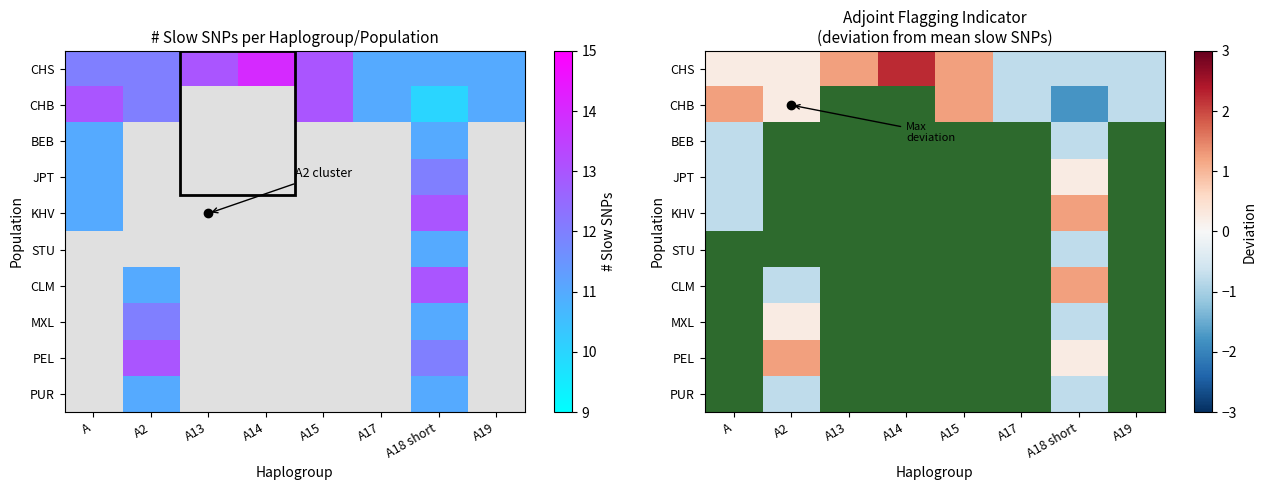

What is the difference between the highest and lowest values at A18 short?

3.0